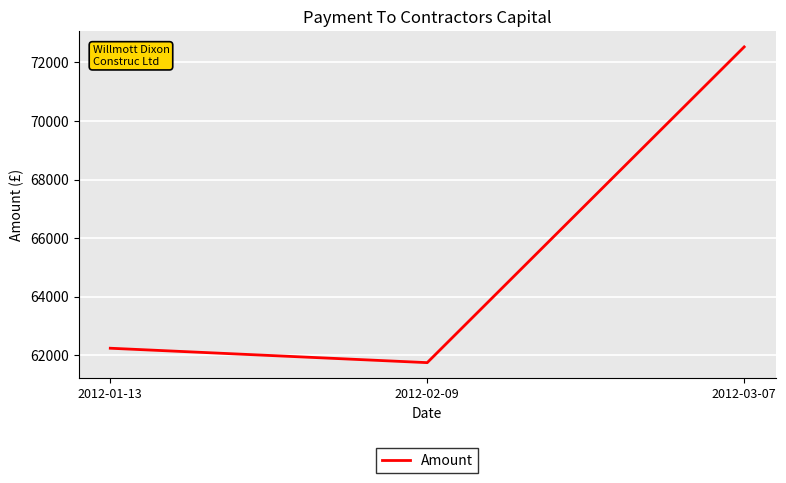

The chart shows a value of 26756.6 at 2012-01-13. True or false?

False